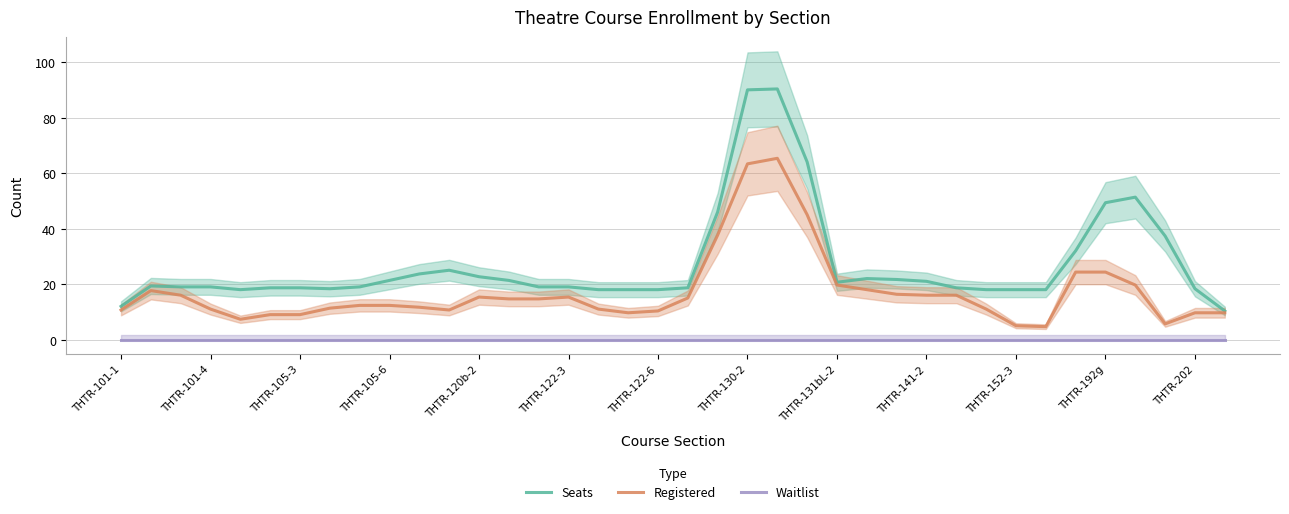

What is the maximum value for Registered?

65.3